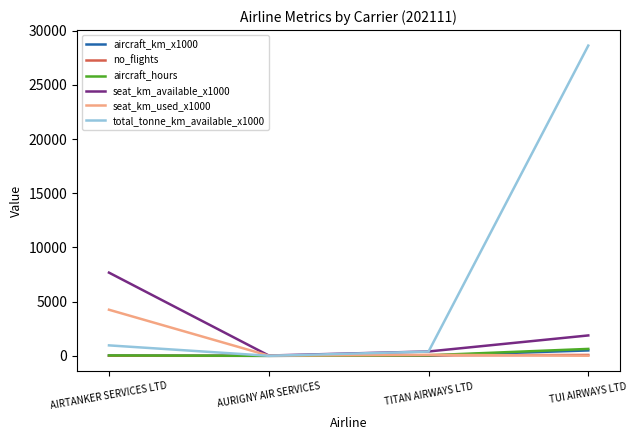

Which series has the largest total across all categories?

total_tonne_km_available_x1000